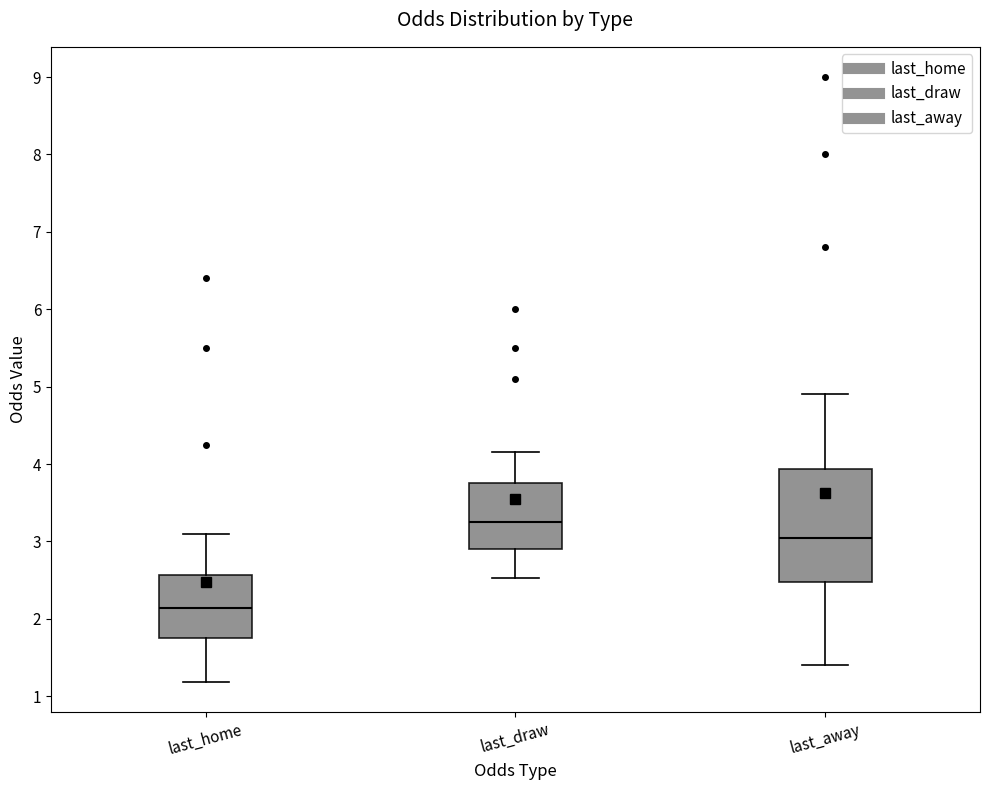

Reading left to right, read every box against the y-axis: the position of its median line, the range the box covers, and the ends of its whiskers. The values are not printed on the chart, so give them approximately, as read against the axis.

last_home: median 2.1, box 1.8 to 2.6, whiskers 1.2 to 3.1
last_draw: median 3.3, box 2.9 to 3.8, whiskers 2.5 to 4.2
last_away: median 3.1, box 2.5 to 3.9, whiskers 1.4 to 4.9